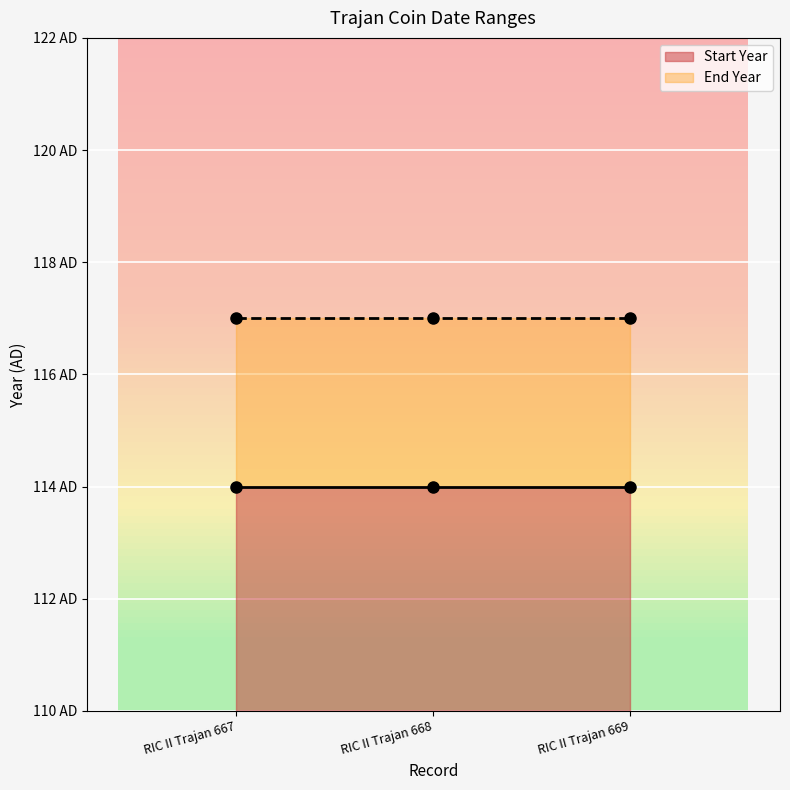

Reading right to left, list all the values displayed in this chart.

Start Year: 114	114	114
End Year: 117	117	117